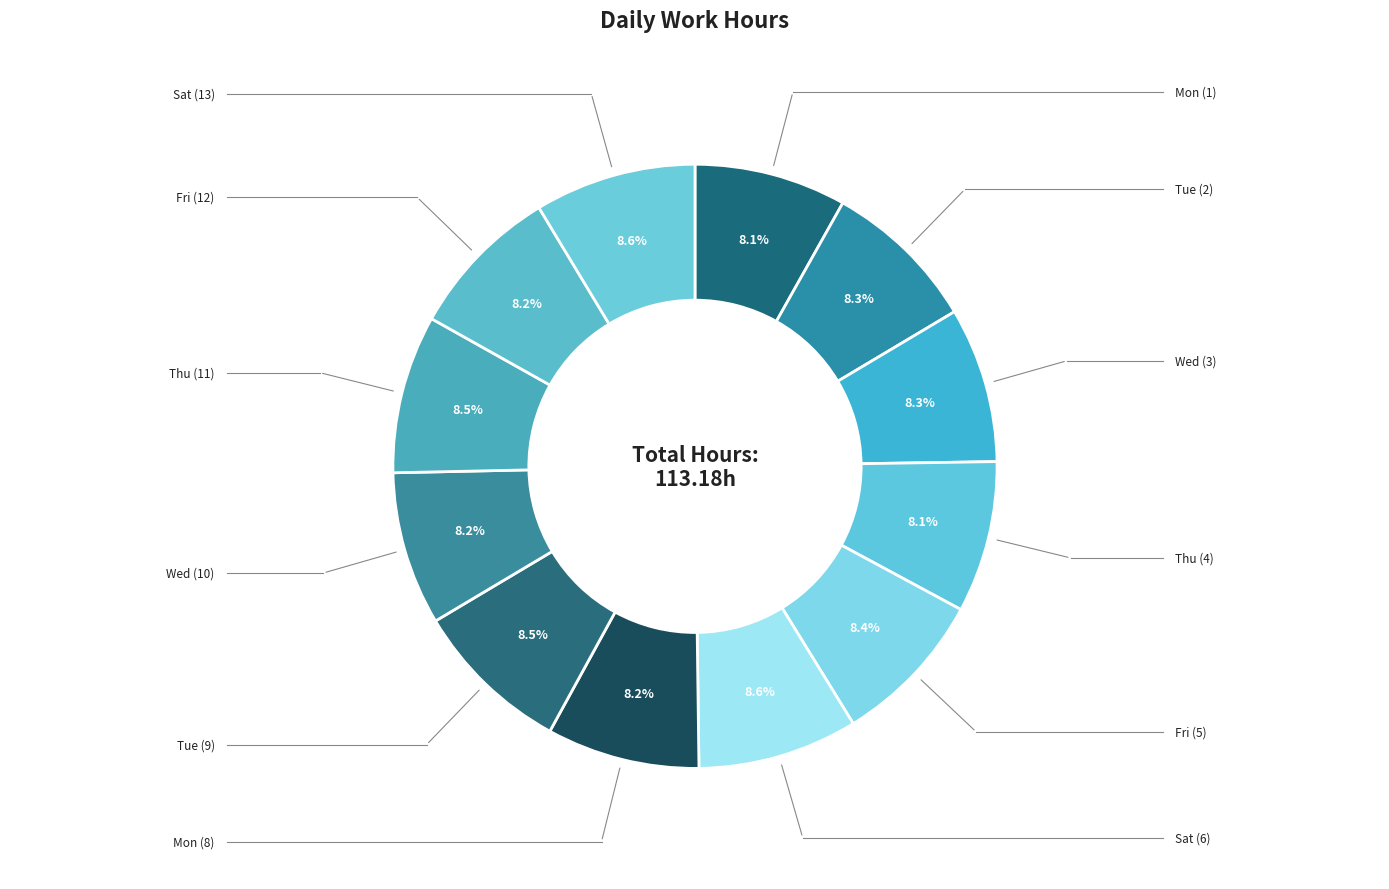

What is the smallest slice in the pie chart?

Thu (4)